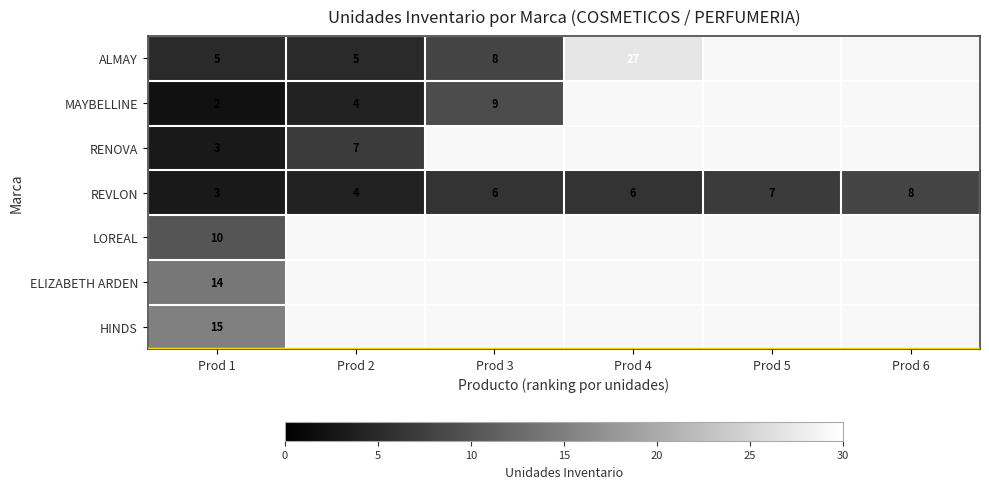

Is the value of REVLON at Prod 6 greater than the value of ALMAY at Prod 2?

Yes